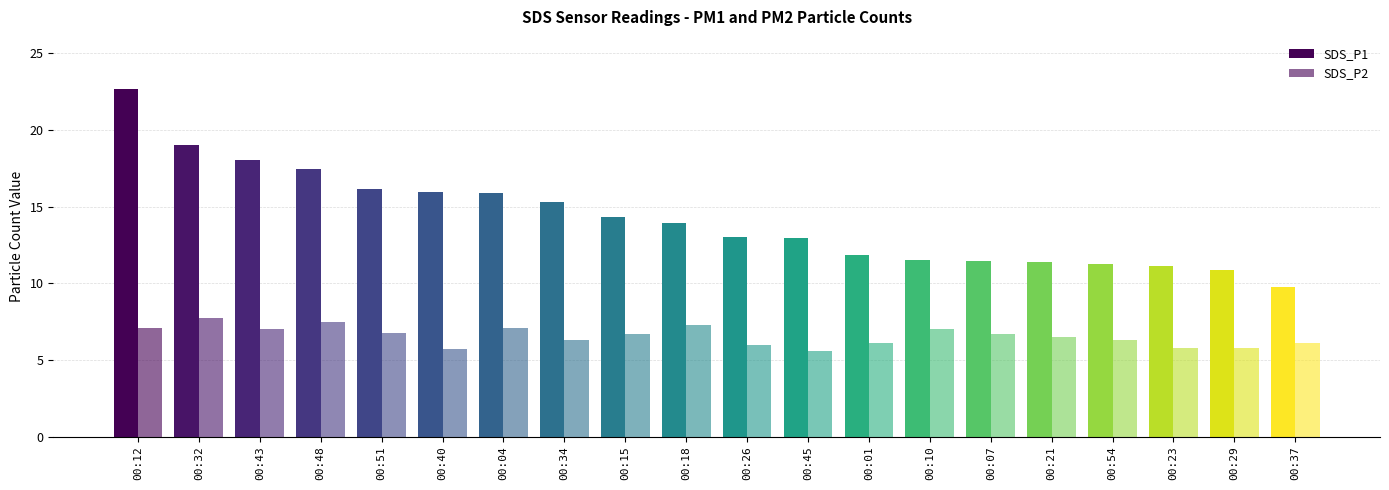

How many series are shown in this chart?

2